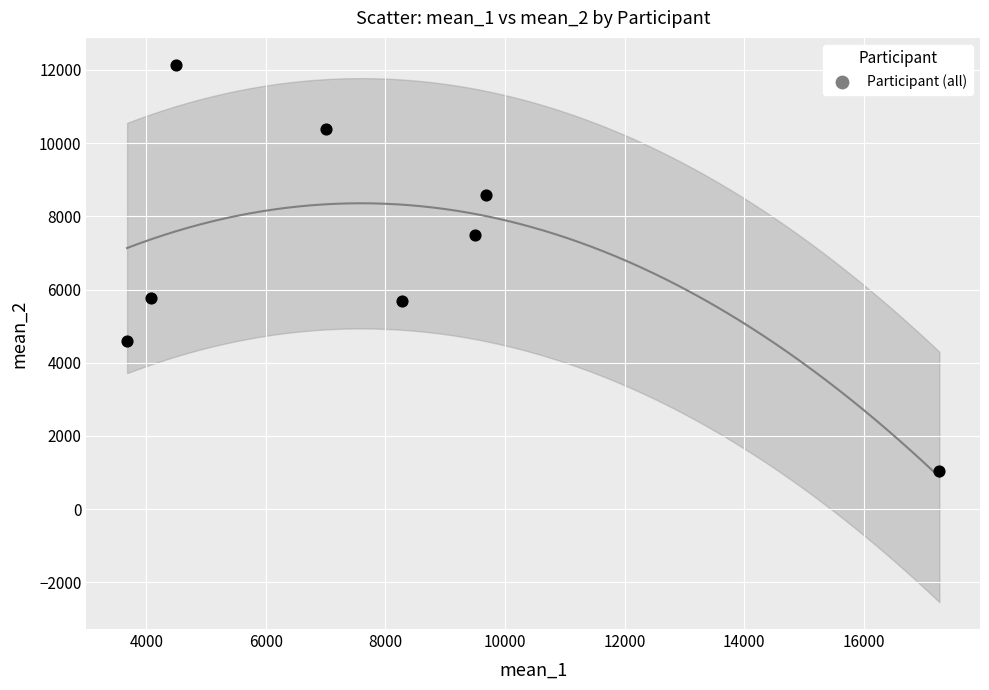

What is the average Y value?

6961.8